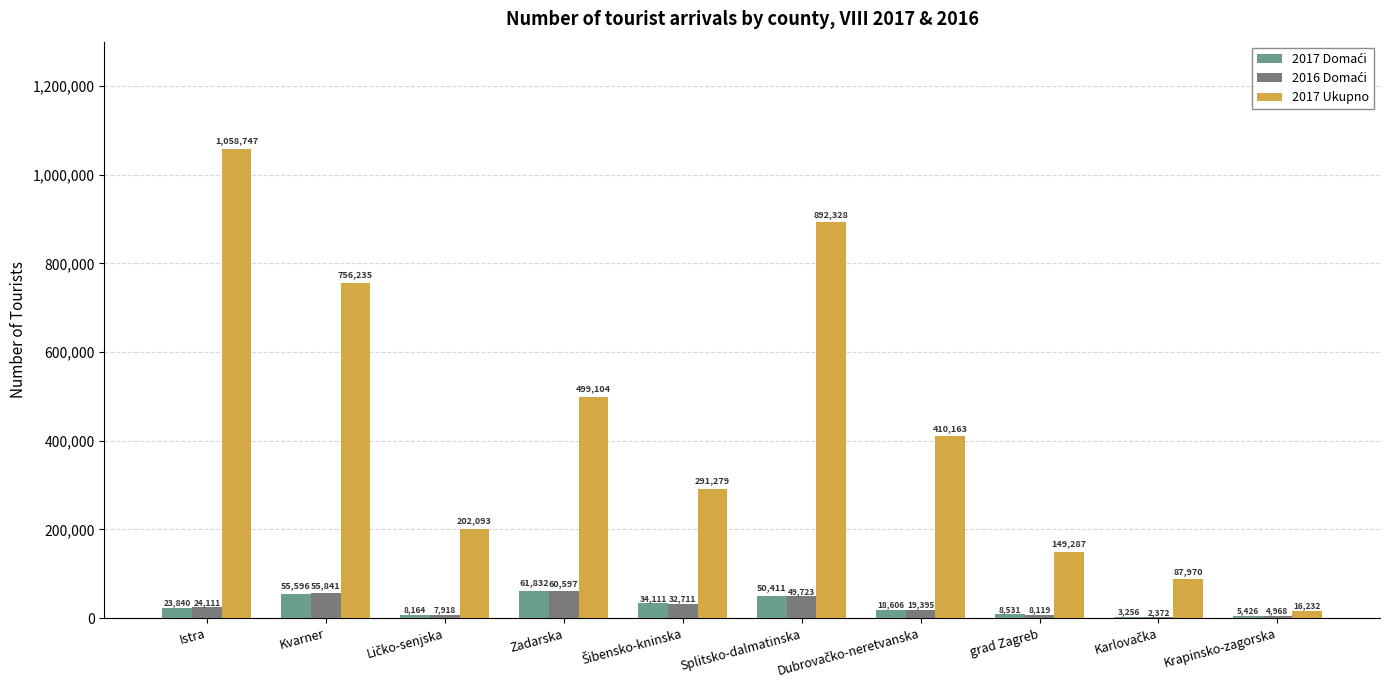

What is the total value across all series at Zadarska?

621533